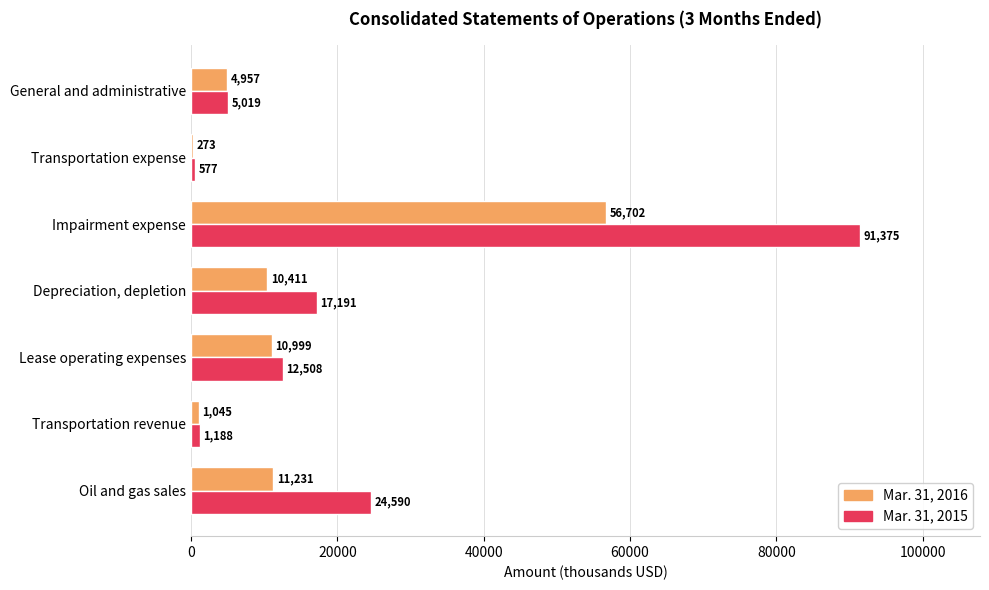

What is the sum of the Mar. 31, 2015 values at Transportation expense and General and administrative?

5596